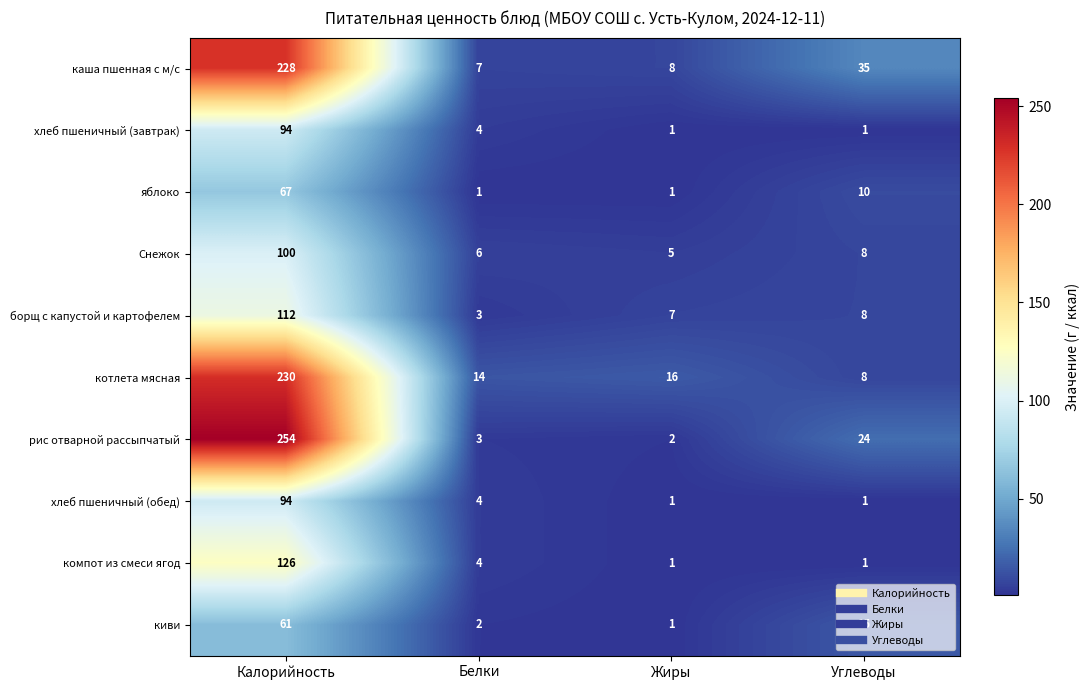

Which series has the largest total across all categories?

рис отварной рассыпчатый